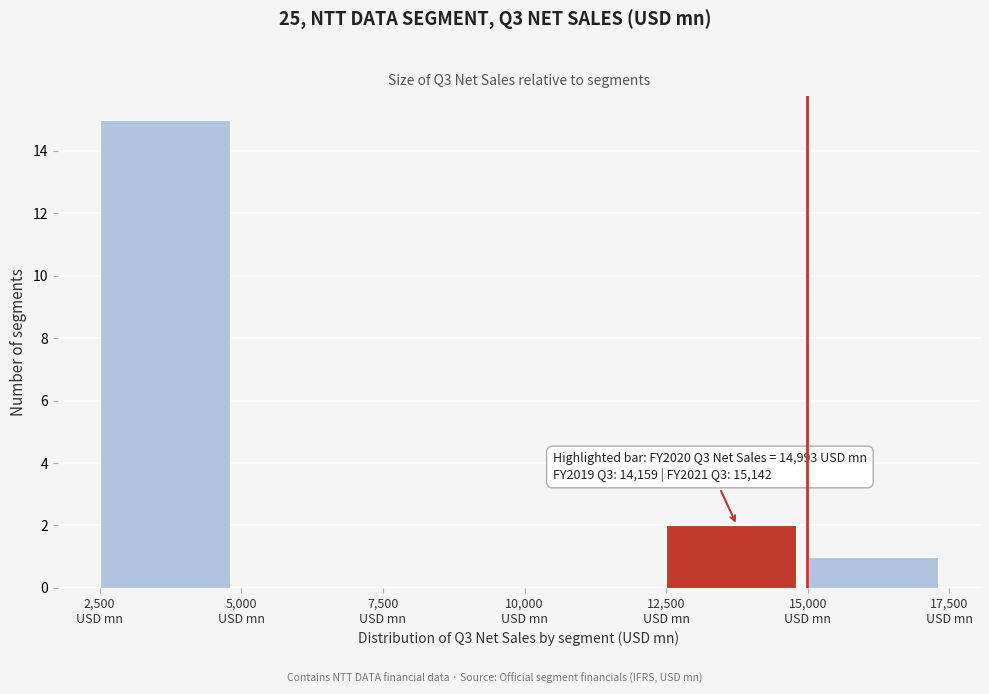

Over which range of the x-axis is the bar tallest?

2500 to 5000